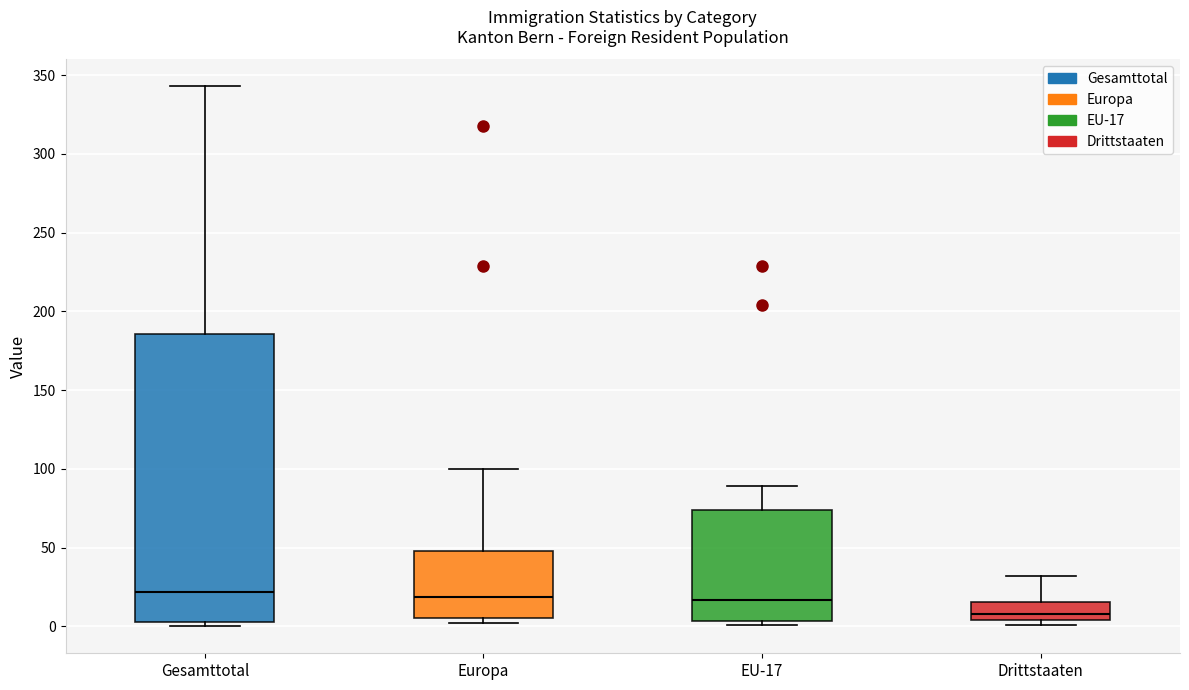

Reading left to right, transcribe this box plot: for each box, give where its median line is, the range the box spans, and where its two whiskers end, as read against the y-axis. The values are not printed on the chart, so give them approximately, as read against the axis.

Gesamttotal: median 20, box 5 to 185, whiskers 0 to 345
Europa: median 20, box 5 to 50, whiskers 0 to 100
EU-17: median 15, box 5 to 75, whiskers 0 to 90
Drittstaaten: median 10, box 5 to 15, whiskers 0 to 30